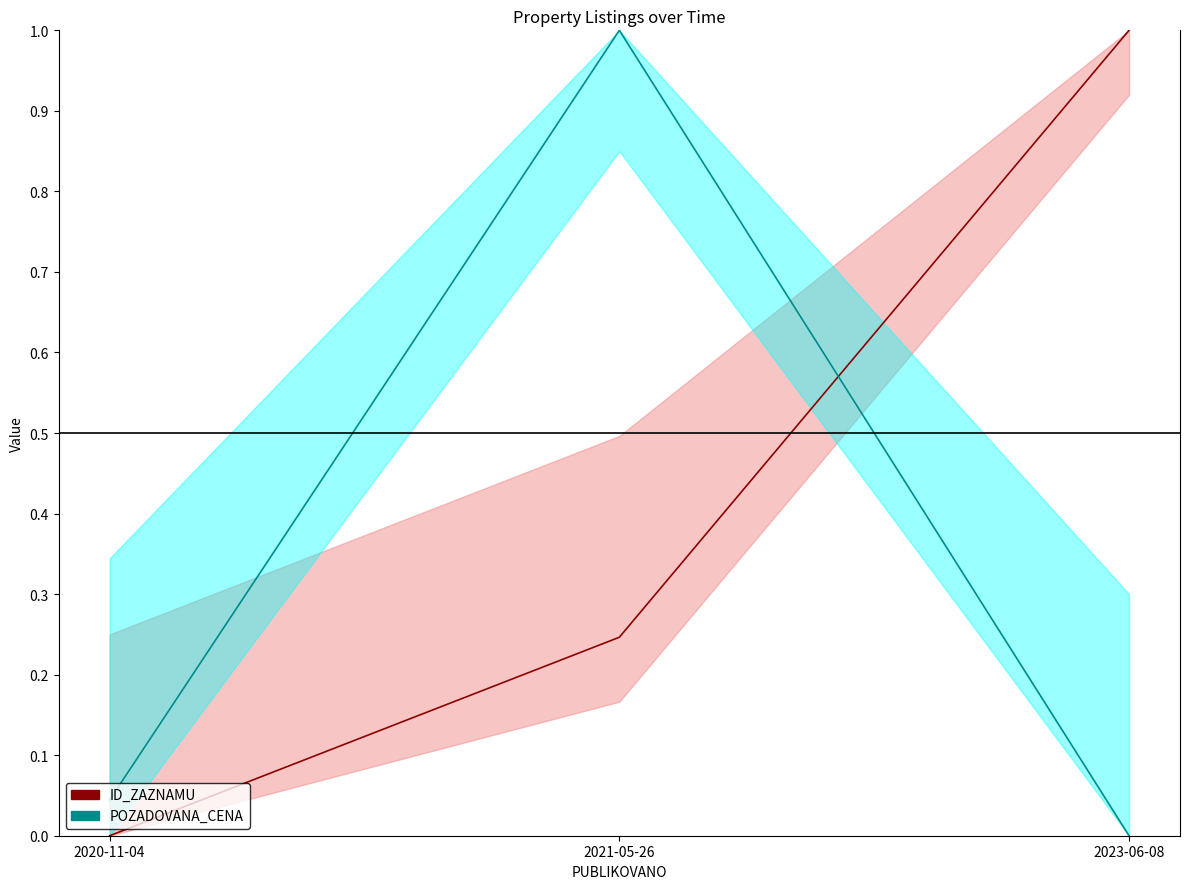

What is the highest value of the ID_ZAZNAMU series?

1.0